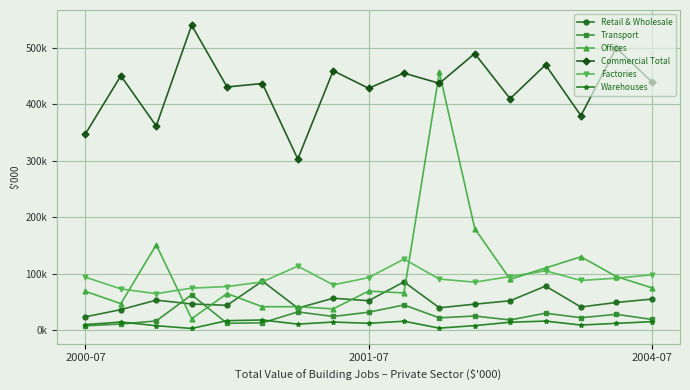

Does the chart have visible grid lines?

Yes